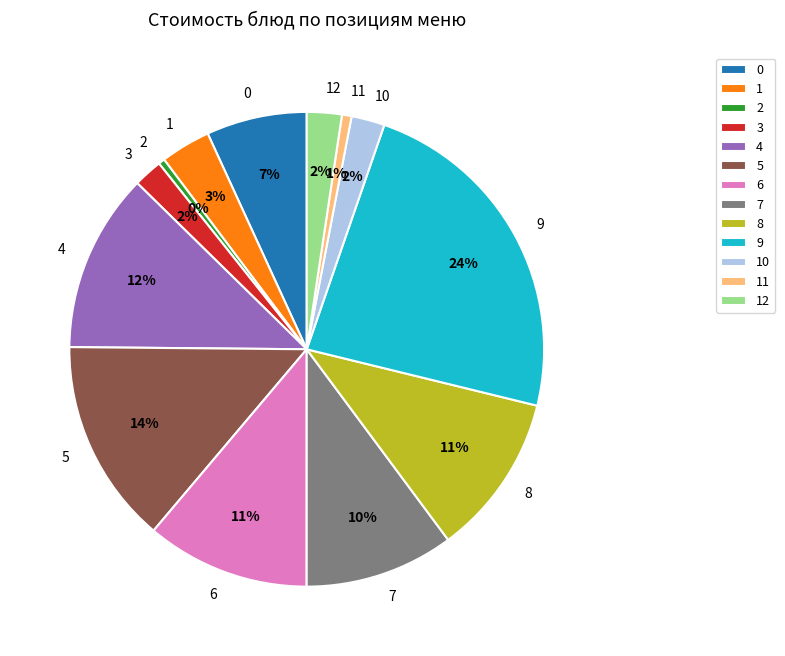

Between 6 and 4, which is larger?

4